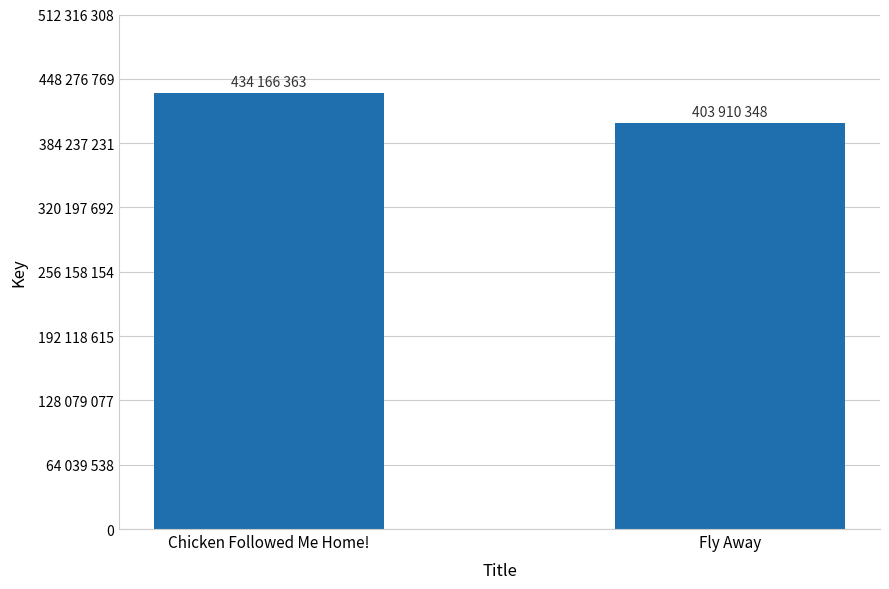

What is the difference between the maximum and minimum values?

30256015